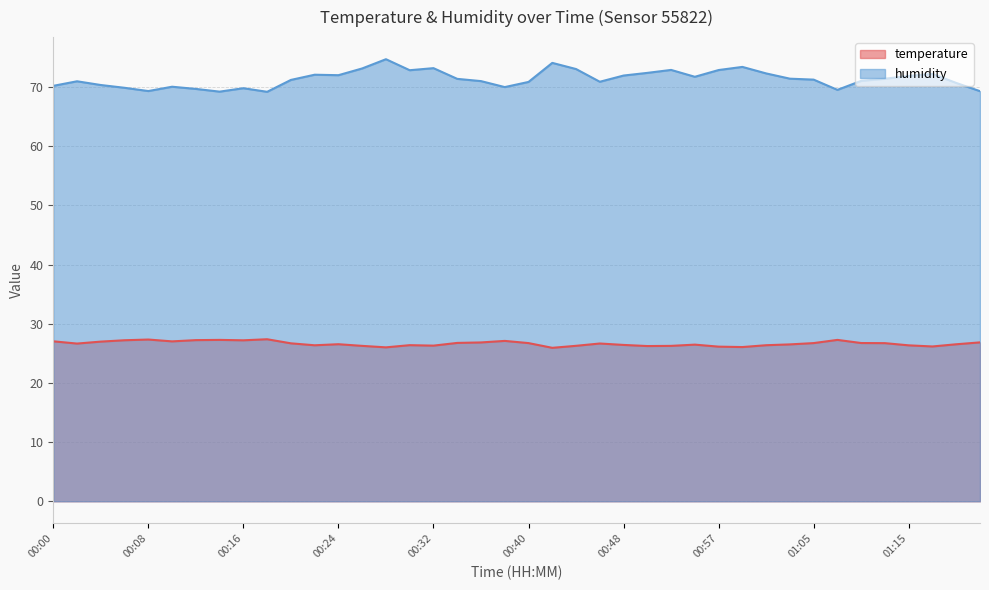

Reading right to left, extract all data points from this chart.

temperature: 26.9	26.5	26.2	26.4	26.7	26.7	27.3	26.7	26.5	26.4	26.1	26.1	26.5	26.3	26.2	26.4	26.7	26.3	25.9	26.7	27.1	26.8	26.8	26.3	26.4	26.0	26.3	26.5	26.4	26.7	27.4	27.2	27.3	27.2	27.0	27.3	27.2	27.0	26.6	27.0
humidity: 69.3	70.7	72.2	71.9	71.4	71.0	69.5	71.2	71.4	72.3	73.4	72.9	71.7	72.9	72.4	71.9	70.9	73.0	74.1	70.9	70.0	71.0	71.4	73.2	72.8	74.7	73.1	72.0	72.1	71.2	69.2	69.8	69.2	69.7	70.0	69.3	69.9	70.3	71.0	70.2